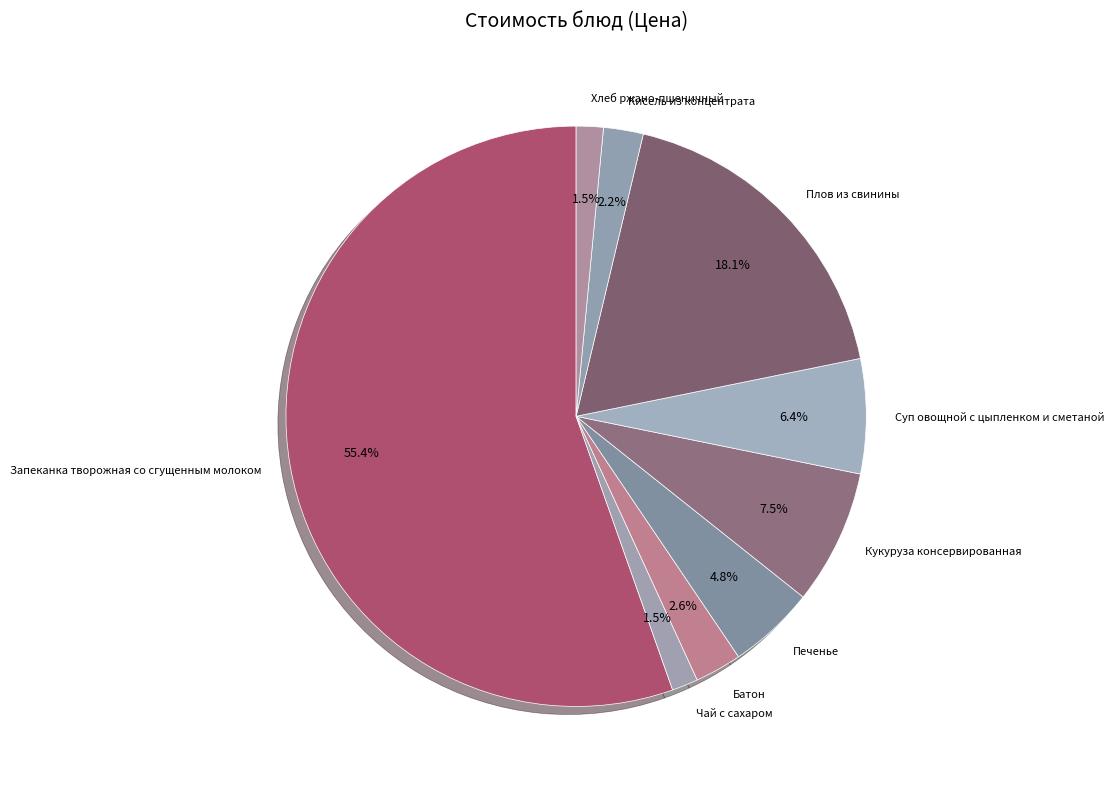

To the nearest percent, what portion does Плов из свинины represent?

18%